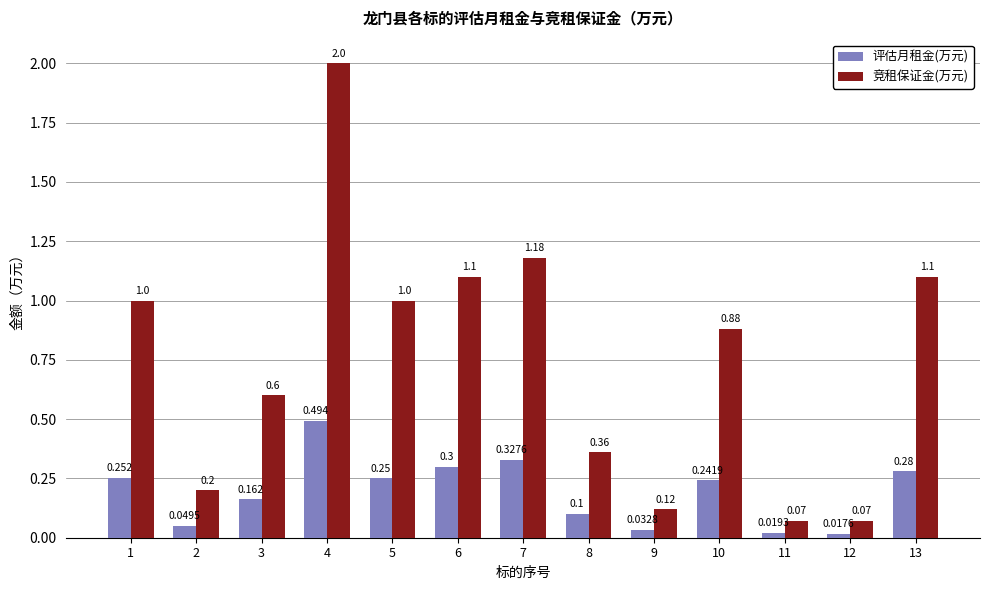

Which category has the highest value across all series?

4